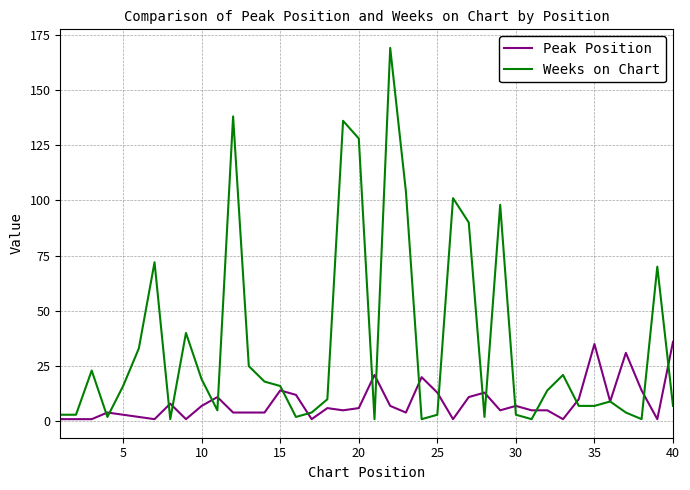

Reading right to left, extract all data points from this chart.

Peak Position: 36	1	14	31	9	35	10	1	5	5	7	5	13	11	1	13	20	4	7	21	6	5	6	1	12	14	4	4	4	11	7	1	8	1	2	3	4	1	1	1
Weeks on Chart: 7	70	1	4	9	7	7	21	14	1	3	98	2	90	101	3	1	104	169	1	128	136	10	4	2	16	18	25	138	5	19	40	1	72	33	16	2	23	3	3